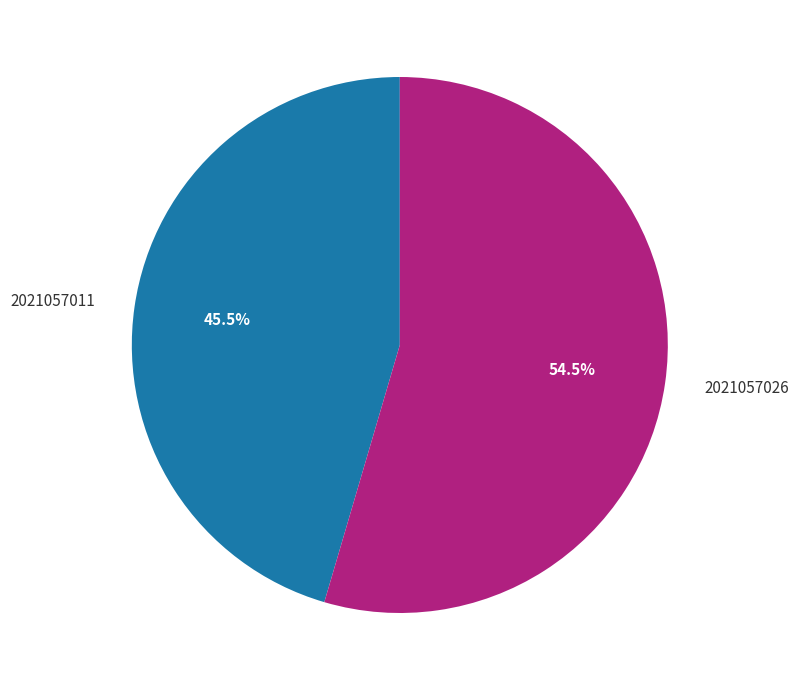

Is it true that 2021057011 is 36% of the pie?

False